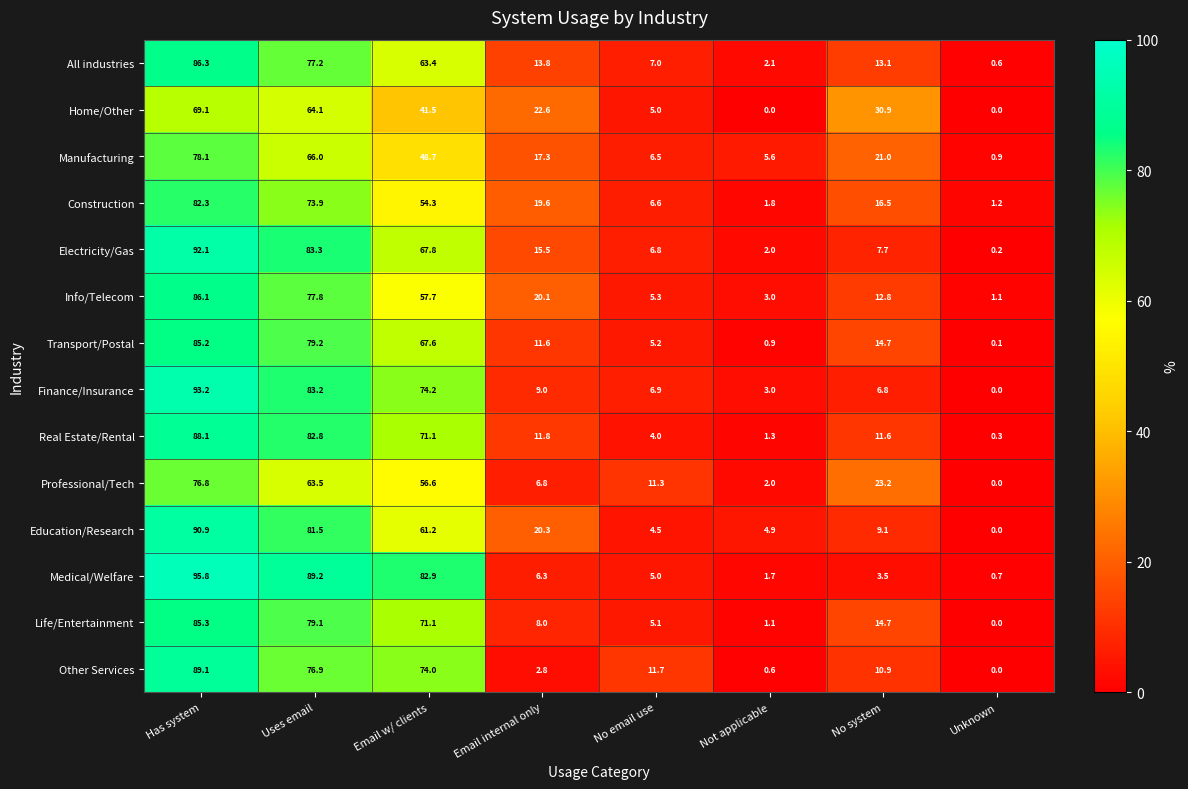

List the series in order of their peak value, lowest first.

Home/Other, Professional/Tech, Manufacturing, Construction, Transport/Postal, Life/Entertainment, Info/Telecom, All industries, Real Estate/Rental, Other Services, Education/Research, Electricity/Gas, Finance/Insurance, Medical/Welfare